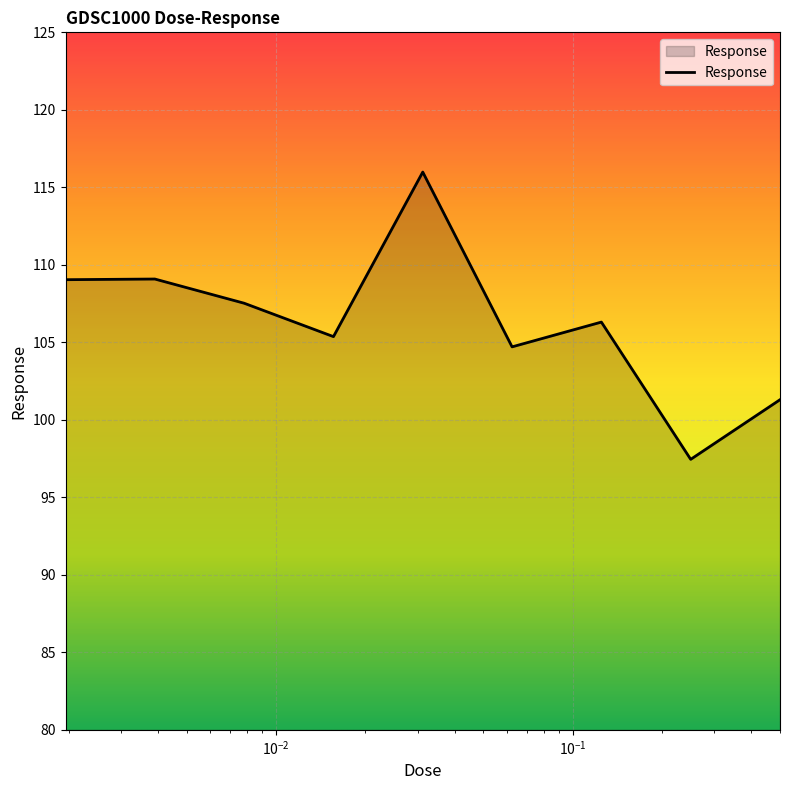

True or false: the data has more than 1 interior local peaks.

True